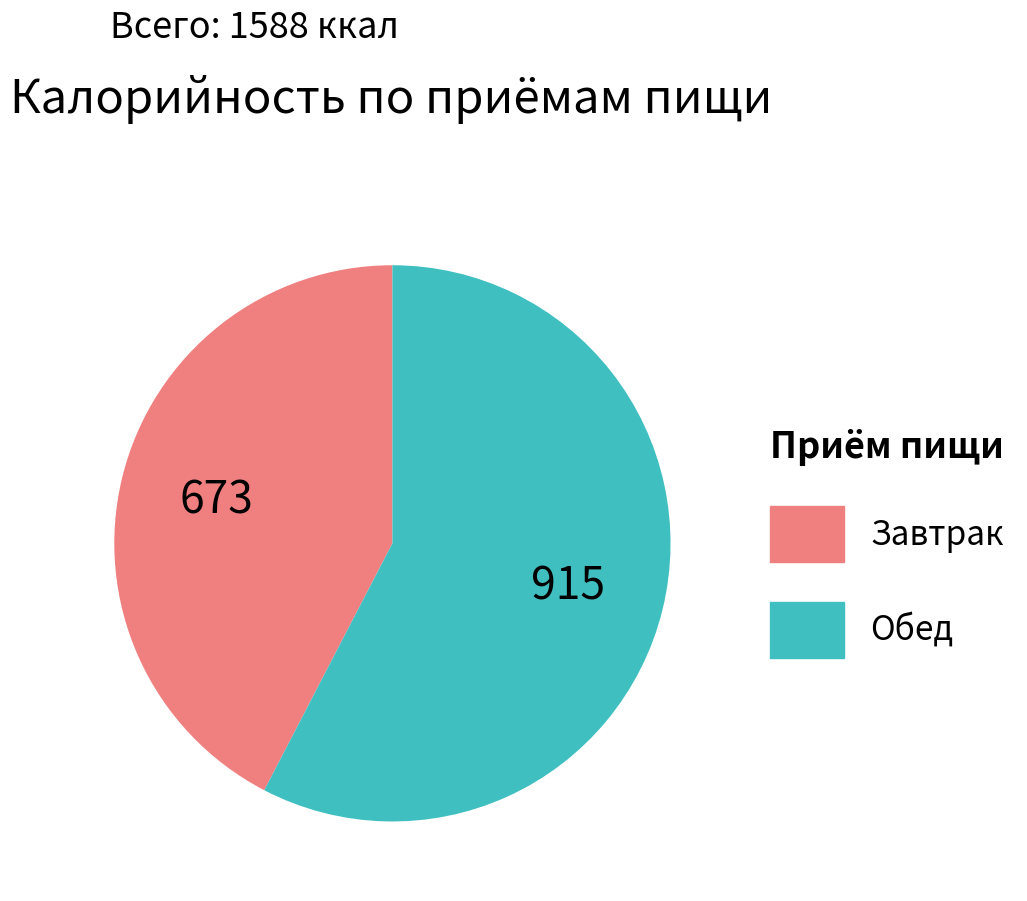

True or false: Завтрак accounts for 42% of the total.

True